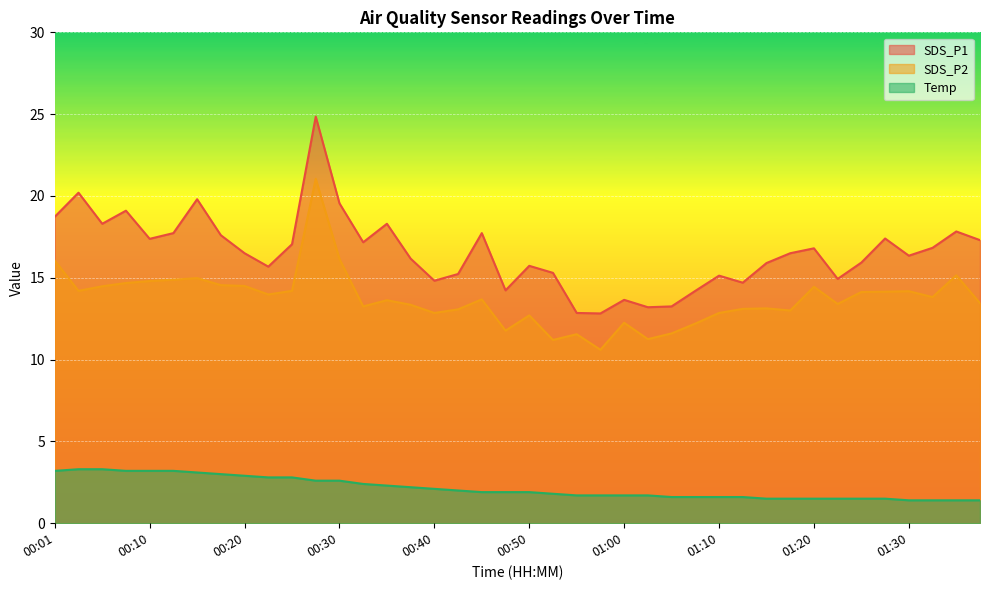

The value of SDS_P2 at 01:07 is 7.4. True or false?

False